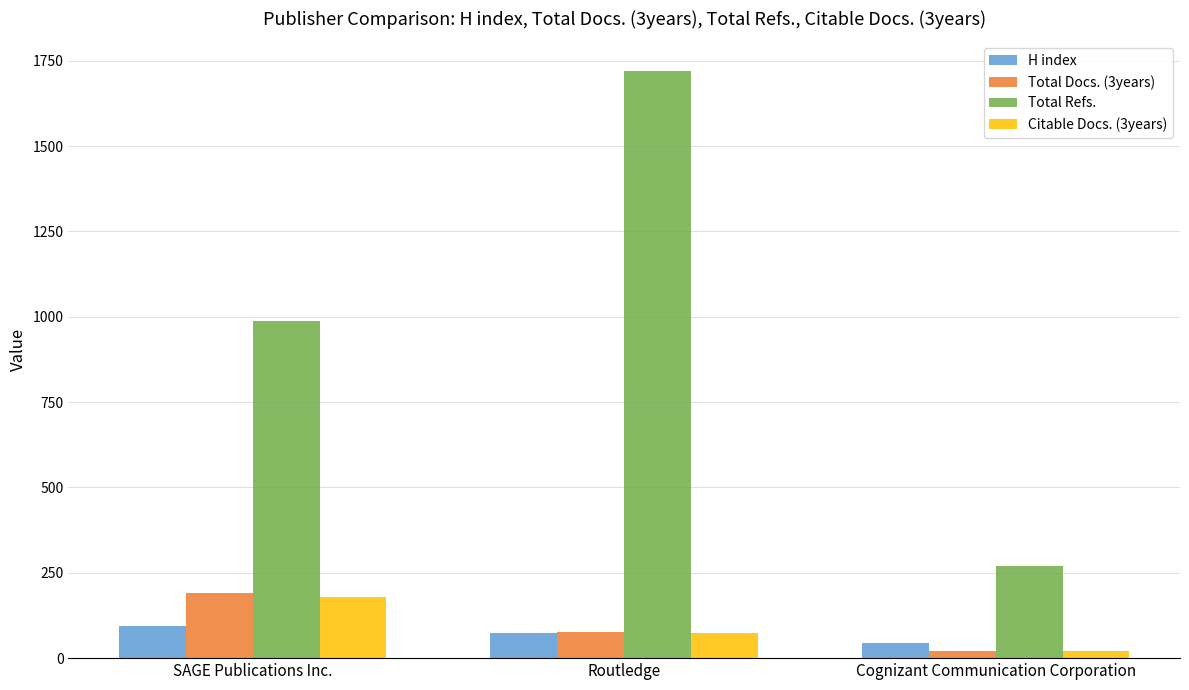

Which category has the lowest value in the Total Refs. series?

Cognizant Communication Corporation